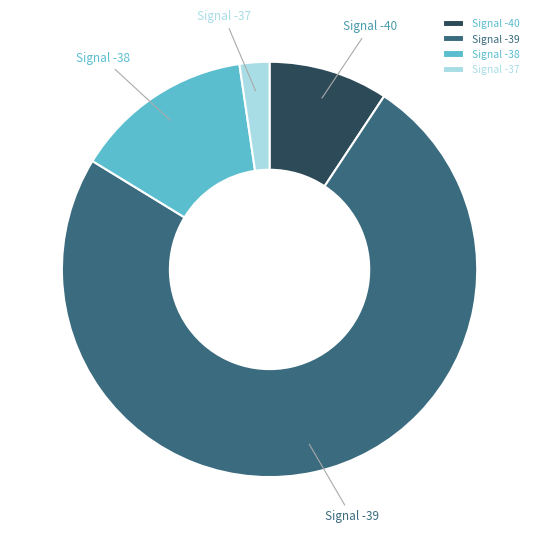

True or false: Signal -37 accounts for 2% of the total.

True